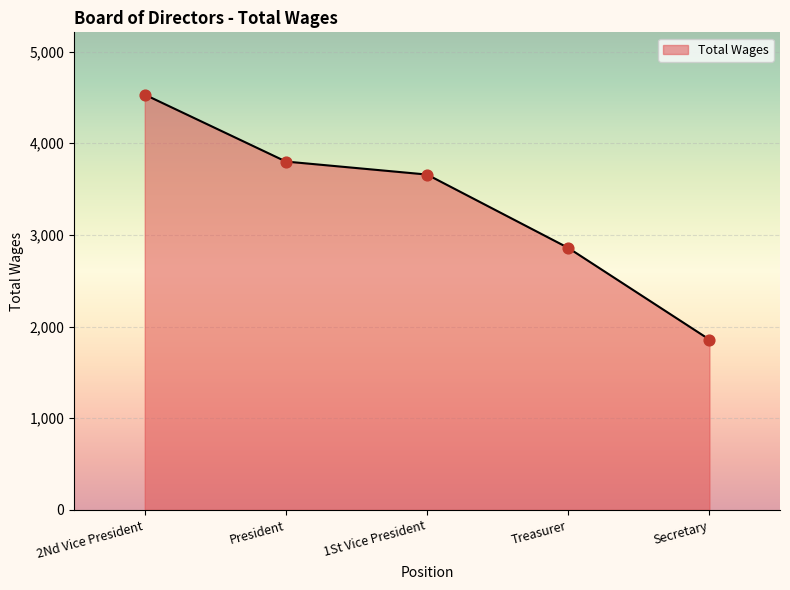

What is the change in value from President to 1St Vice President?

-142